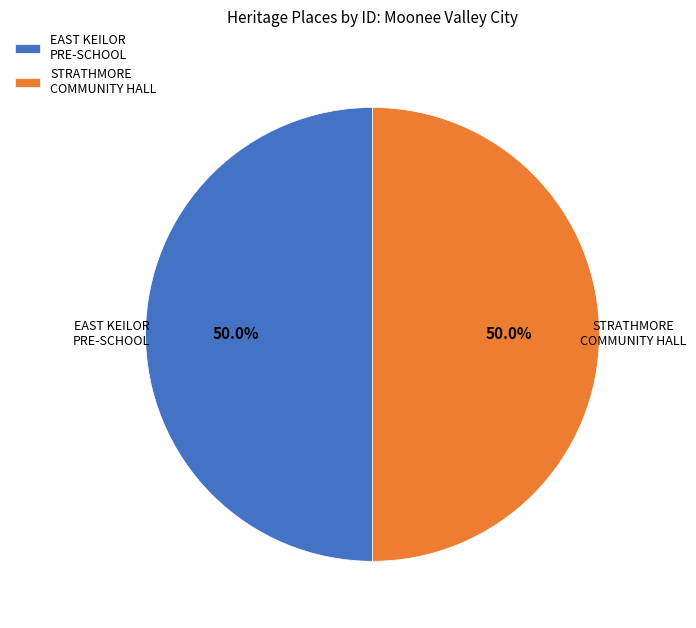

To the nearest percent, what is the average slice percentage?

50%